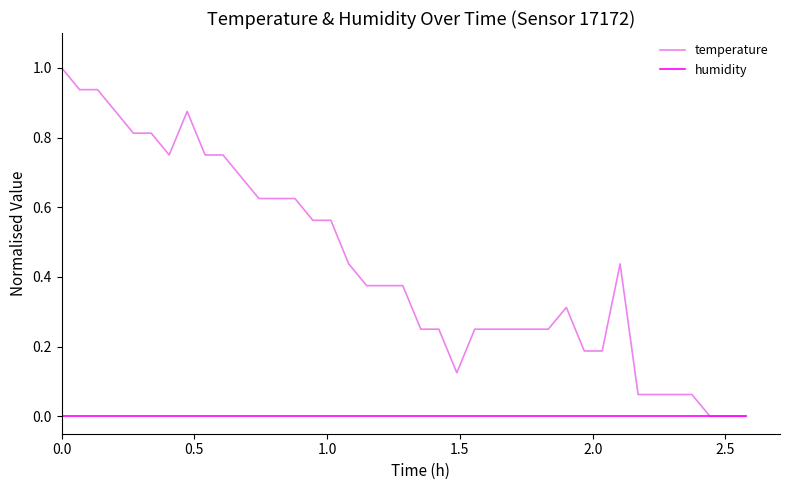

Rank the series by their maximum value, from lowest to highest.

humidity, temperature